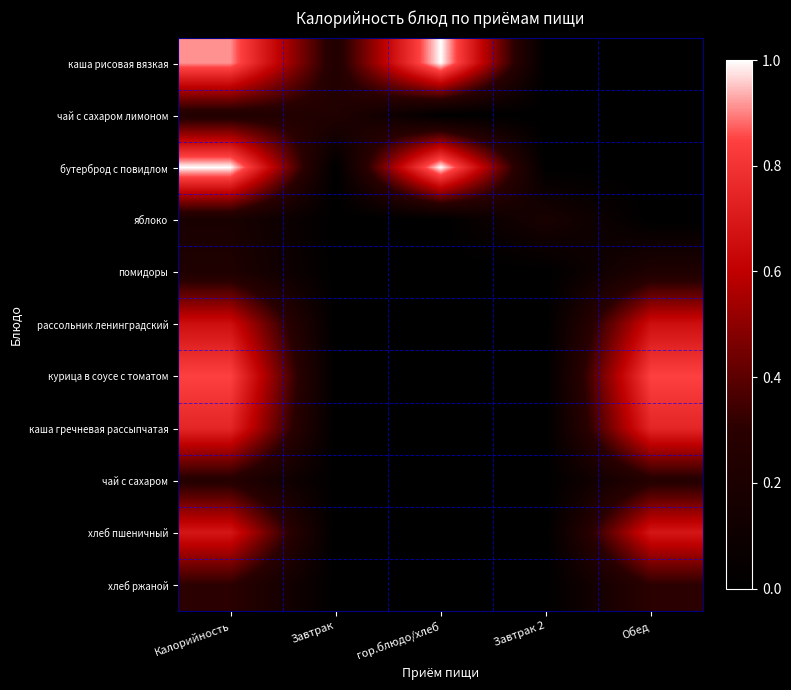

Reading left to right, transcribe all the data shown in this chart.

каша рисовая вязкая: Калорийность=0.9	Завтрак=0.2	гор.блюдо/хлеб=1.0	Завтрак 2=0.0	Обед=0.0
чай с сахаром лимоном: Калорийность=0.2	Завтрак=0.2	гор.блюдо/хлеб=0.0	Завтрак 2=0.0	Обед=0.0
бутерброд с повидлом: Калорийность=1.0	Завтрак=0.0	гор.блюдо/хлеб=1.0	Завтрак 2=0.0	Обед=0.0
яблоко: Калорийность=0.2	Завтрак=0.0	гор.блюдо/хлеб=0.0	Завтрак 2=0.2	Обед=0.0
помидоры: Калорийность=0.2	Завтрак=0.0	гор.блюдо/хлеб=0.0	Завтрак 2=0.0	Обед=0.2
рассольник ленинградский: Калорийность=0.7	Завтрак=0.0	гор.блюдо/хлеб=0.0	Завтрак 2=0.0	Обед=0.7
курица в соусе с томатом: Калорийность=0.8	Завтрак=0.0	гор.блюдо/хлеб=0.0	Завтрак 2=0.0	Обед=0.8
каша гречневая рассыпчатая: Калорийность=0.7	Завтрак=0.0	гор.блюдо/хлеб=0.0	Завтрак 2=0.0	Обед=0.7
чай с сахаром: Калорийность=0.3	Завтрак=0.0	гор.блюдо/хлеб=0.0	Завтрак 2=0.0	Обед=0.3
хлеб пшеничный: Калорийность=0.7	Завтрак=0.0	гор.блюдо/хлеб=0.0	Завтрак 2=0.0	Обед=0.7
хлеб ржаной: Калорийность=0.3	Завтрак=0.0	гор.блюдо/хлеб=0.0	Завтрак 2=0.0	Обед=0.3